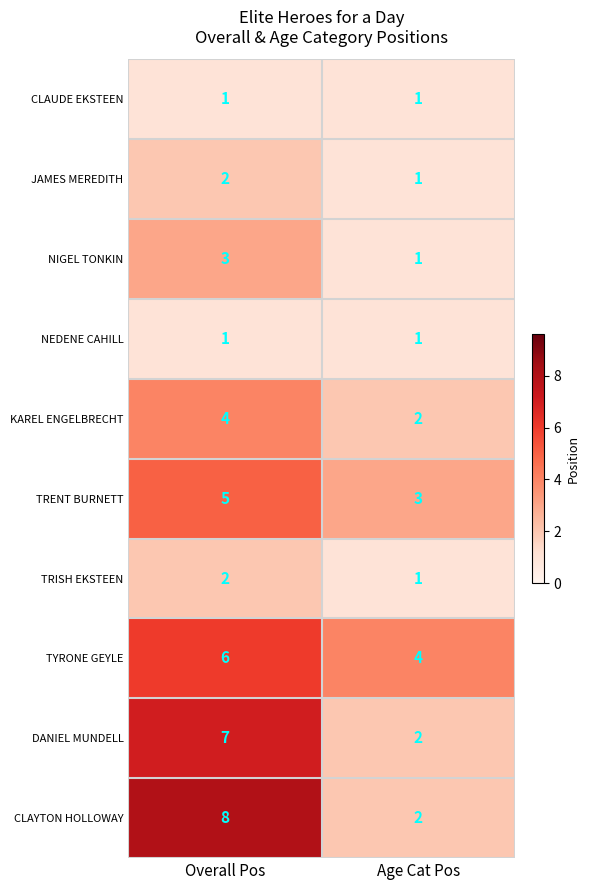

What is the sum of all DANIEL MUNDELL values?

9